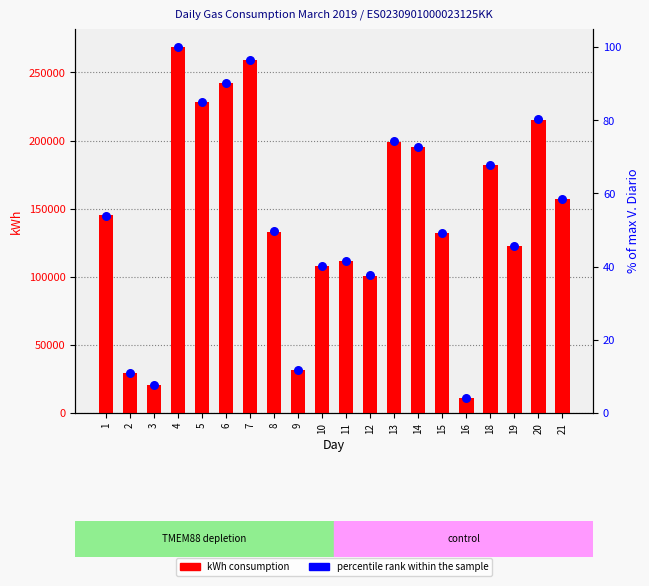

Which series has the largest total across all categories?

kWh consumption